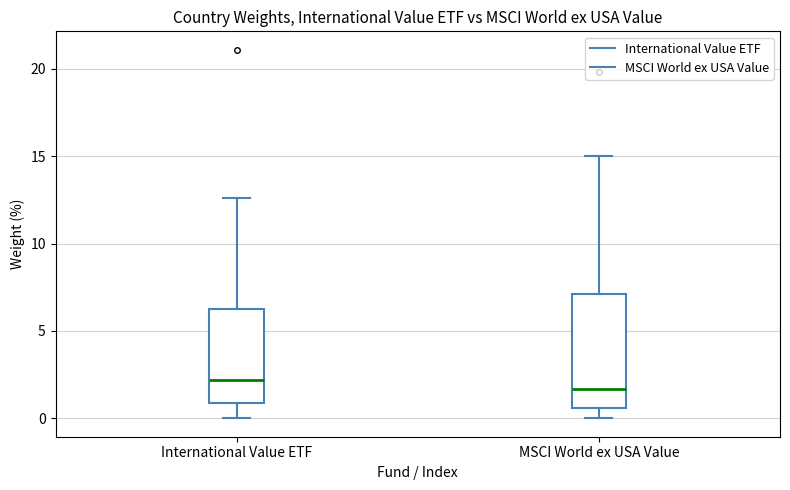

Which box has the highest median line?

International Value ETF